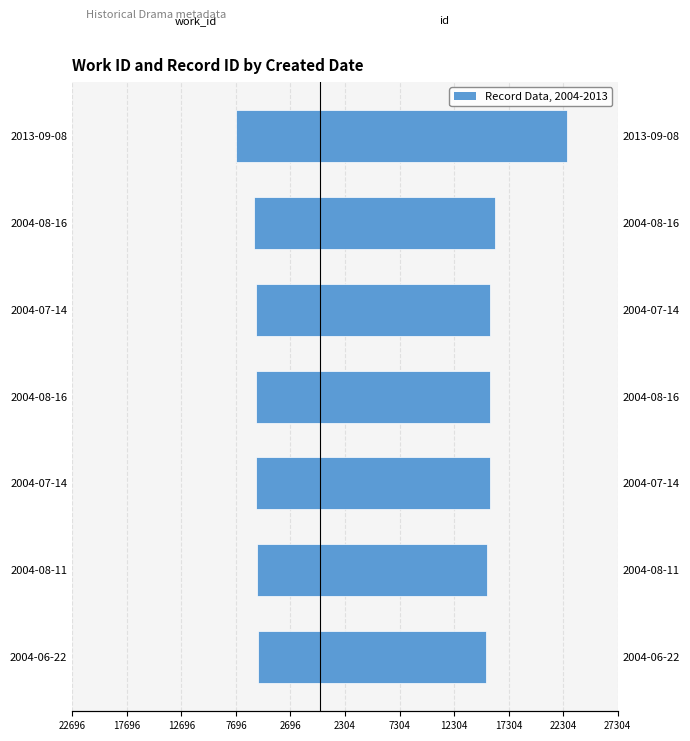

What is the difference between the work_id values at 2004-08-16 and 2004-06-22?

340